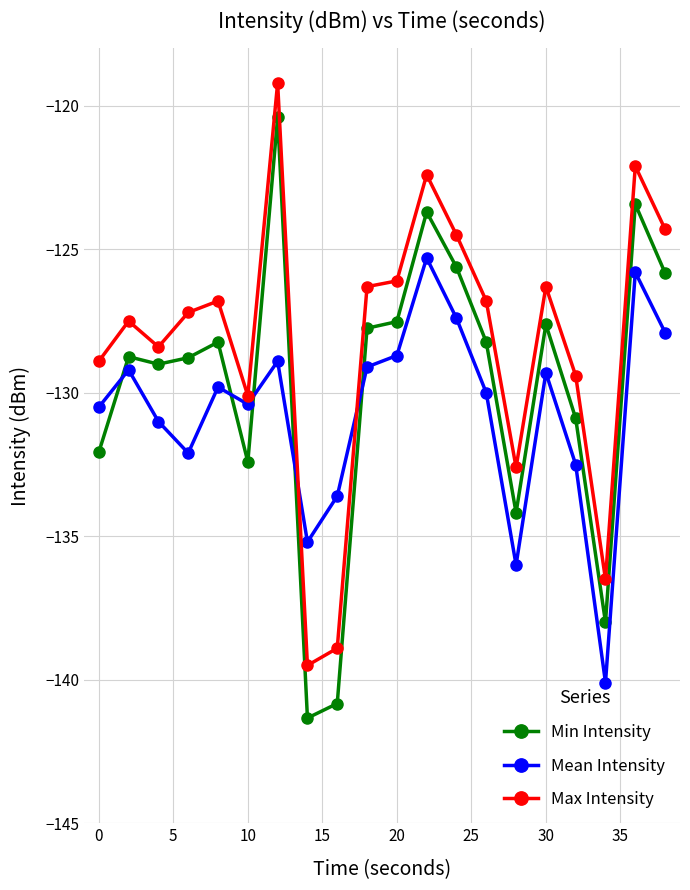

What is the smallest value displayed?

-141.3